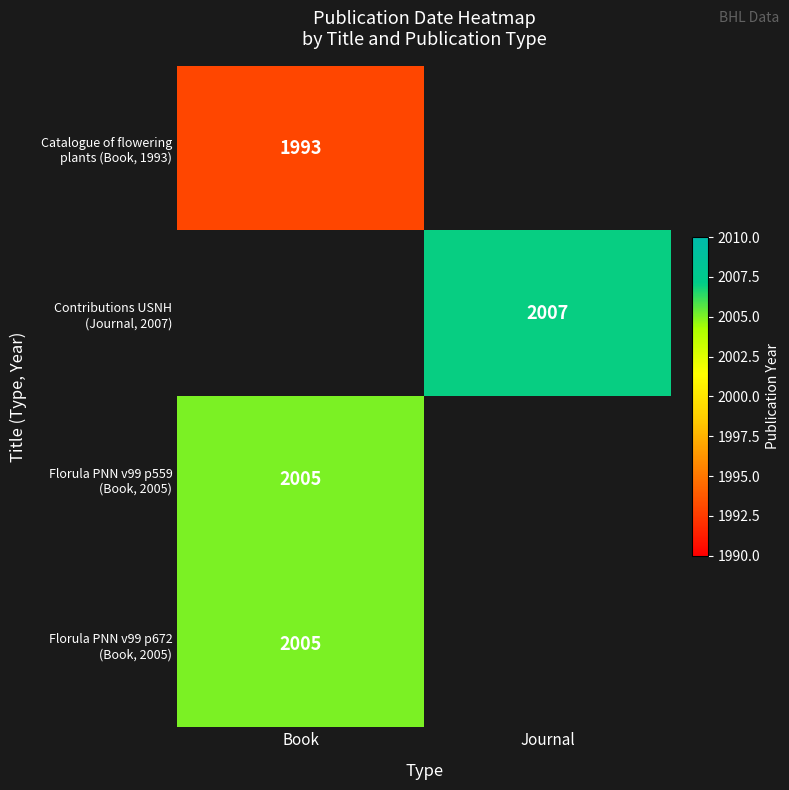

Is it true that Contributions USNH (Journal, 2007) equals 2007.0 at Journal?

True